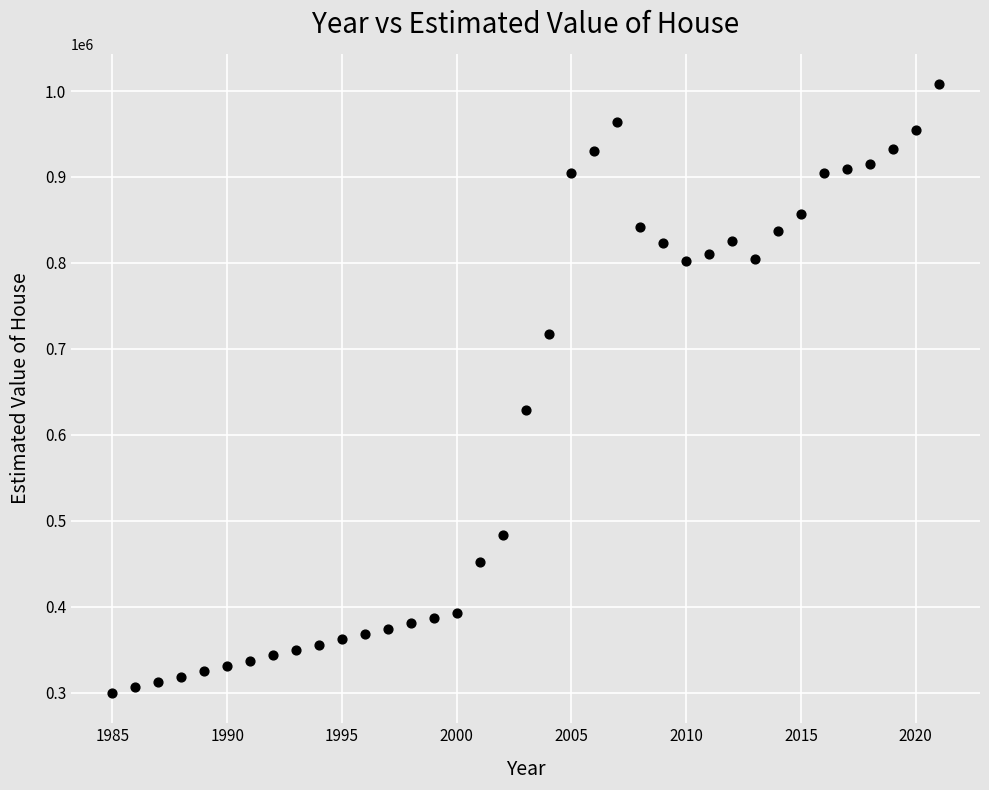

What is the range of X values (max minus min)?

36.0